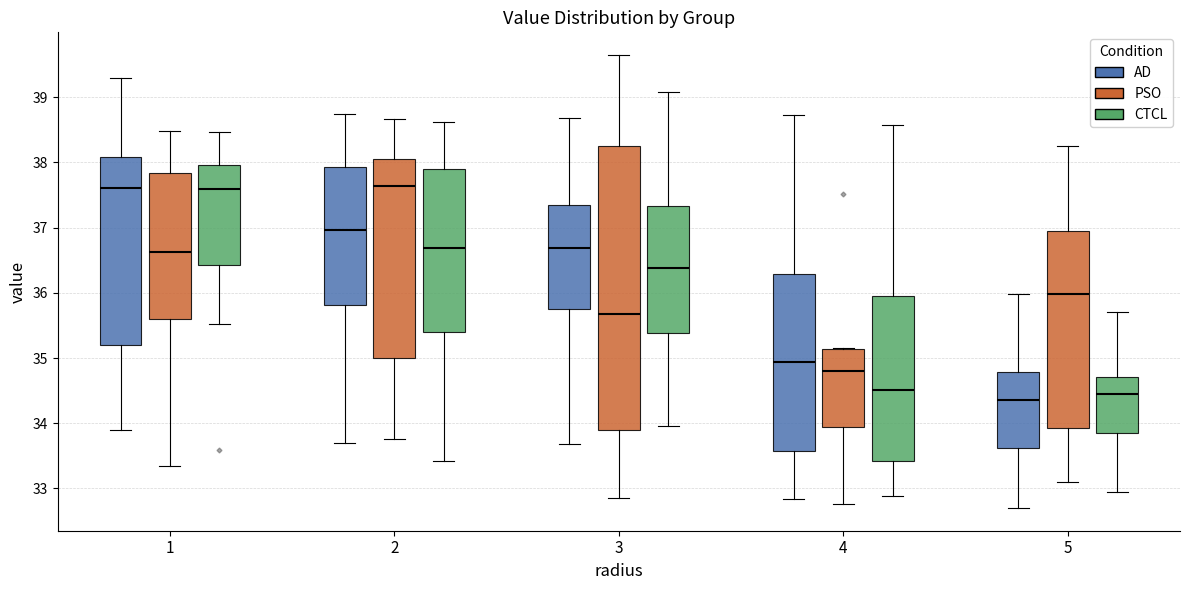

Where does the lower whisker of the box for 2 (CTCL) end on the y-axis? The values are not printed on the chart, so give them approximately, as read against the axis.

33.4